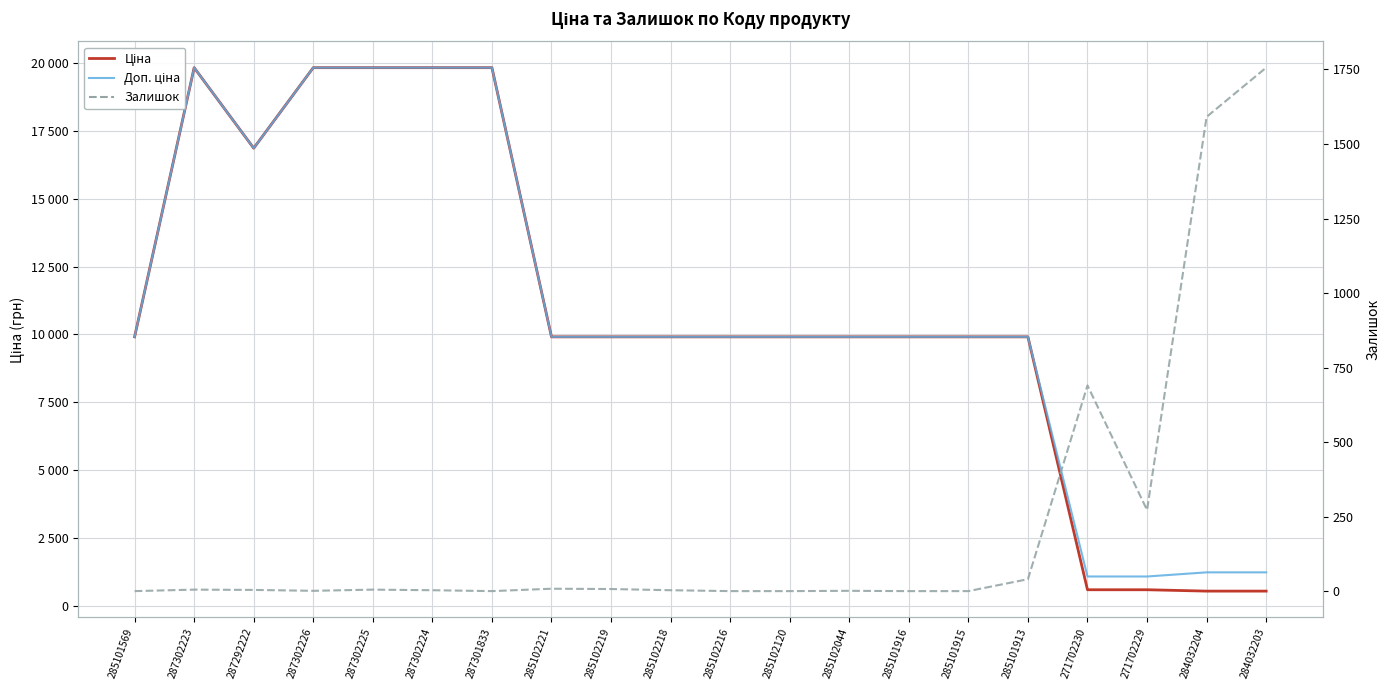

What position from the left is 285101915?

15